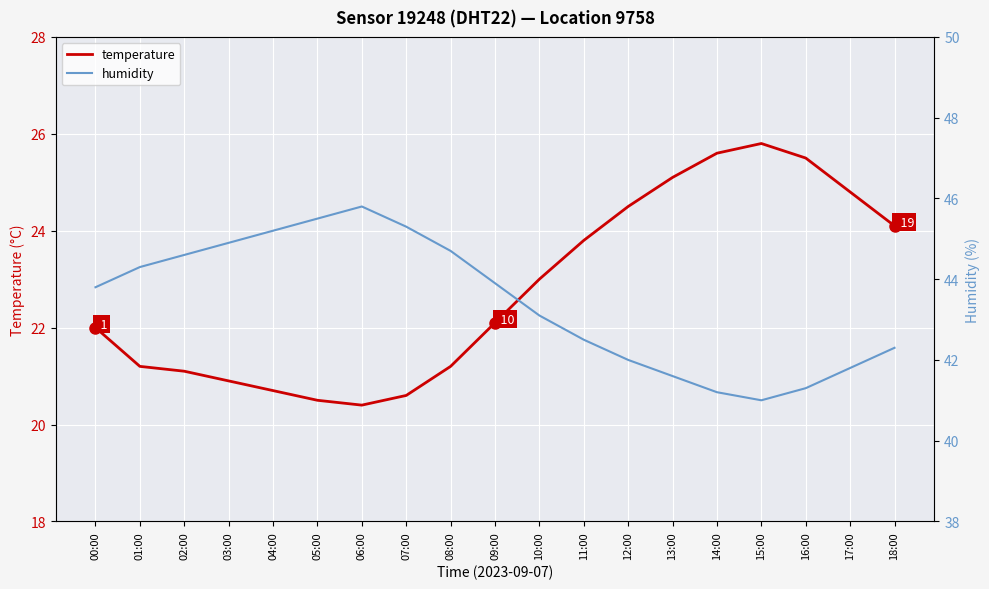

Reading left to right, list all the values displayed in this chart.

temperature: 22.0	21.2	21.1	20.9	20.7	20.5	20.4	20.6	21.2	22.1	23.0	23.8	24.5	25.1	25.6	25.8	25.5	24.8	24.1
humidity: 43.8	44.3	44.6	44.9	45.2	45.5	45.8	45.3	44.7	43.9	43.1	42.5	42.0	41.6	41.2	41.0	41.3	41.8	42.3